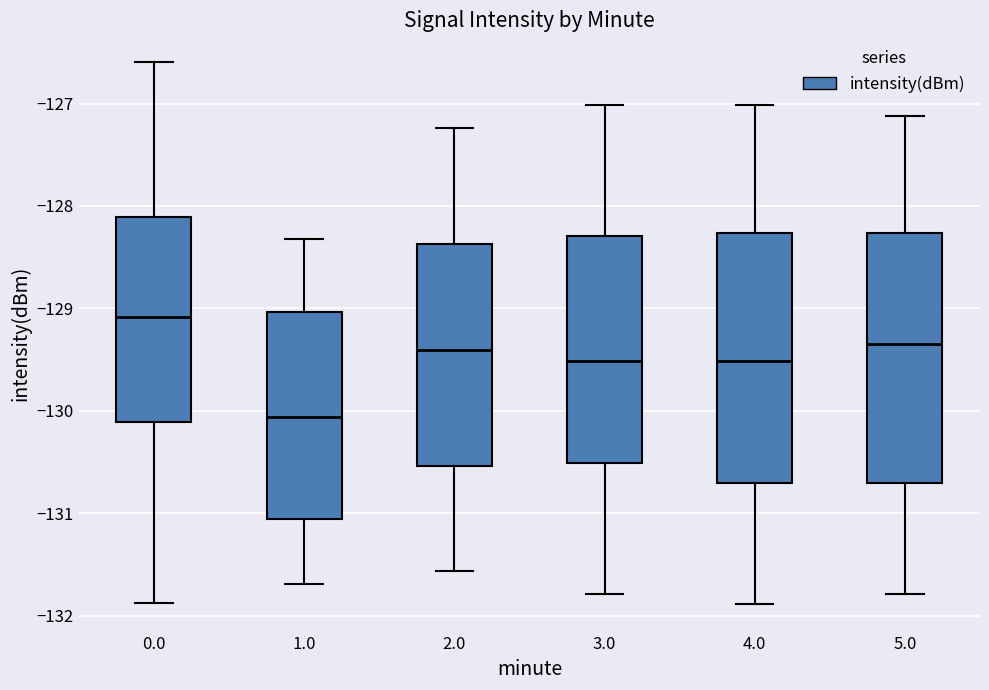

Where does the upper whisker of the box at x = 0.0 end on the y-axis? The values are not printed on the chart, so give them approximately, as read against the axis.

-126.6